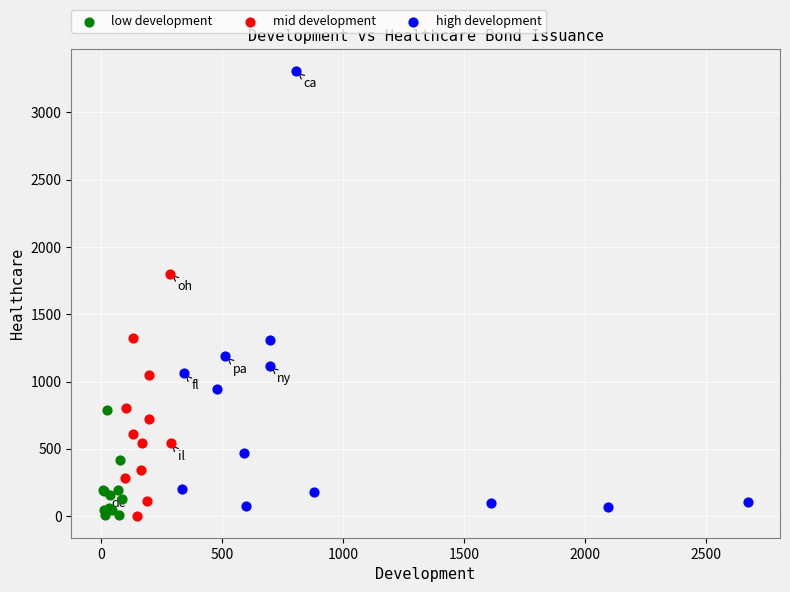

Which series has the largest Y range (max minus min)?

high development